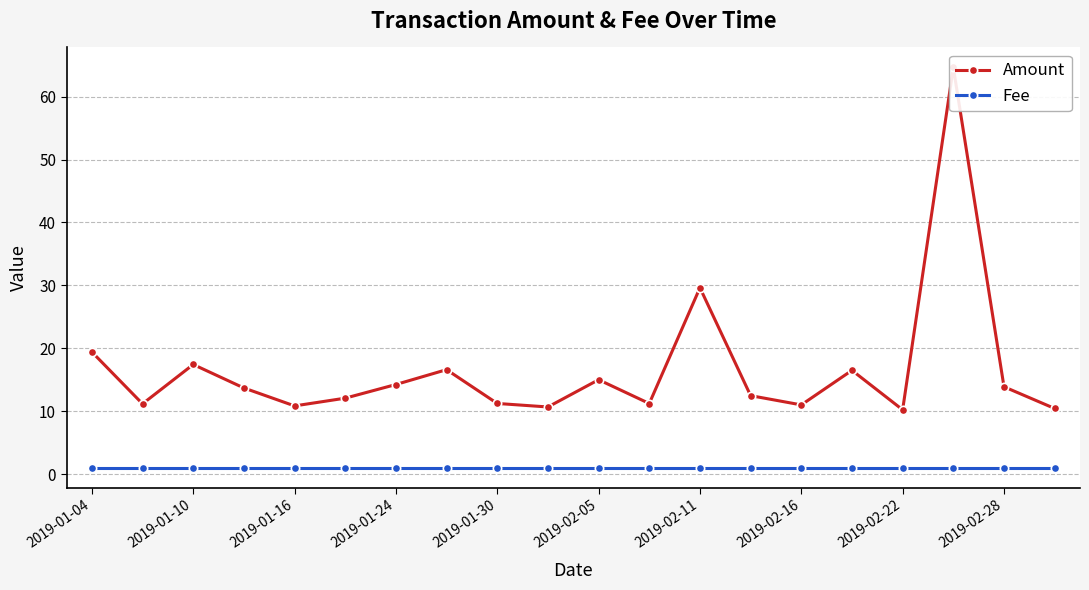

At 2019-01-10, list the series in order from largest to smallest.

Amount, Fee